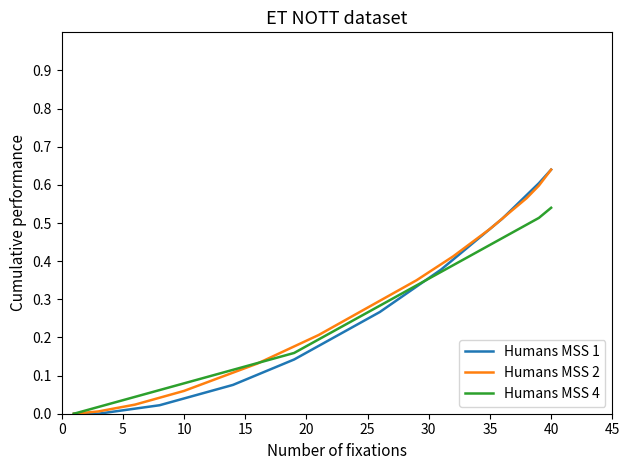

How many lines are shown in the chart?

3